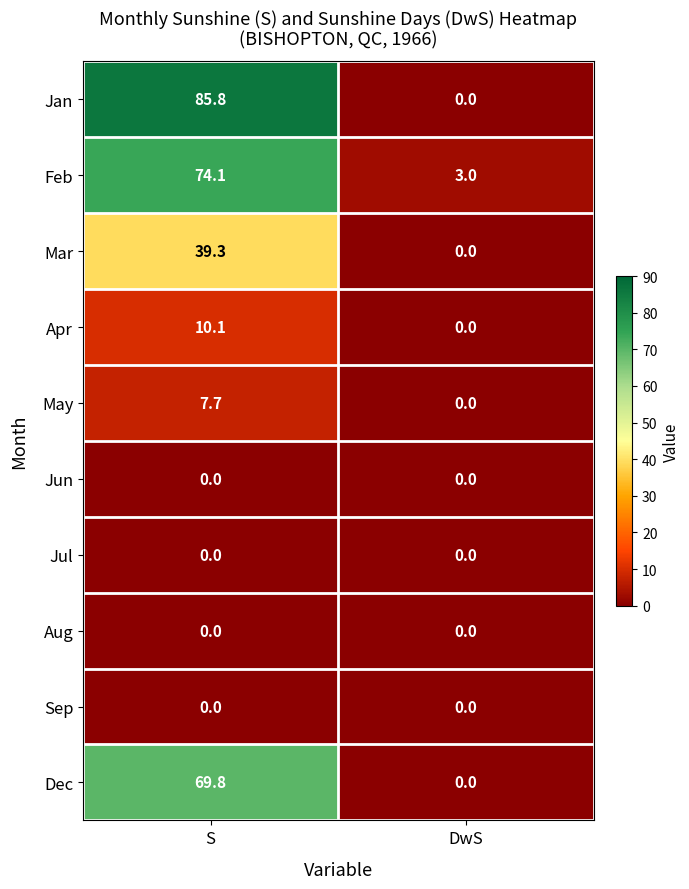

What is the average value of the Dec series?

34.9